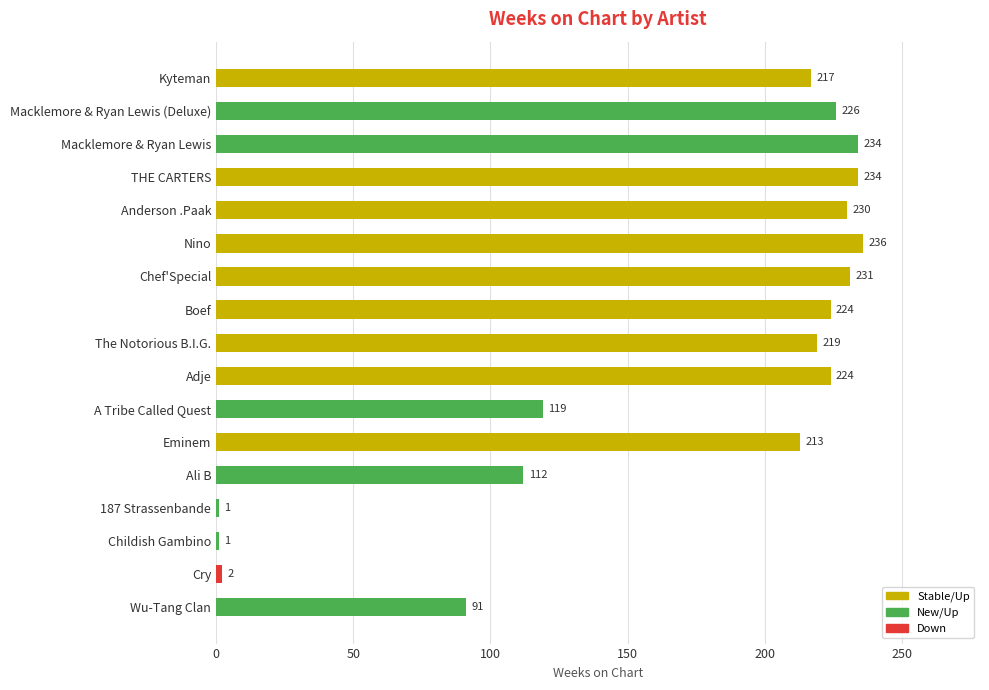

What is the maximum value shown in the chart?

236